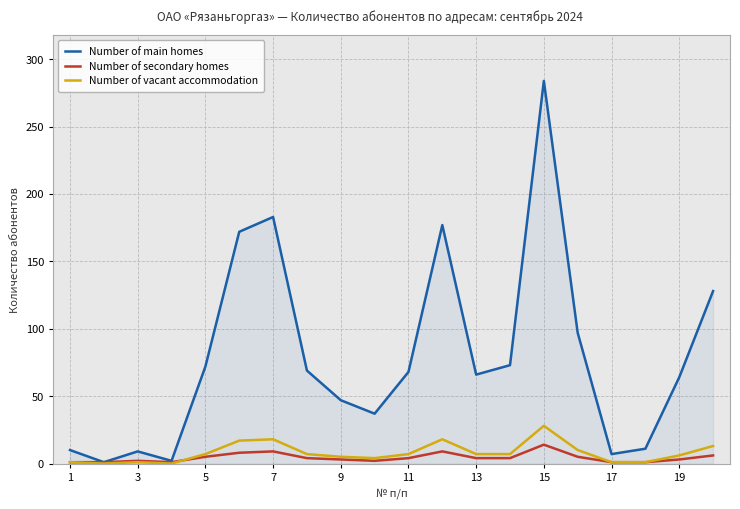

What is the sum of all Number of vacant accommodation values?

158